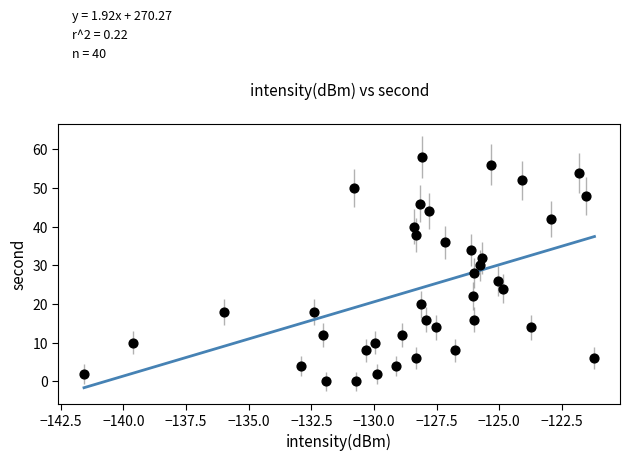

What is the range of Y values (max minus min)?

58